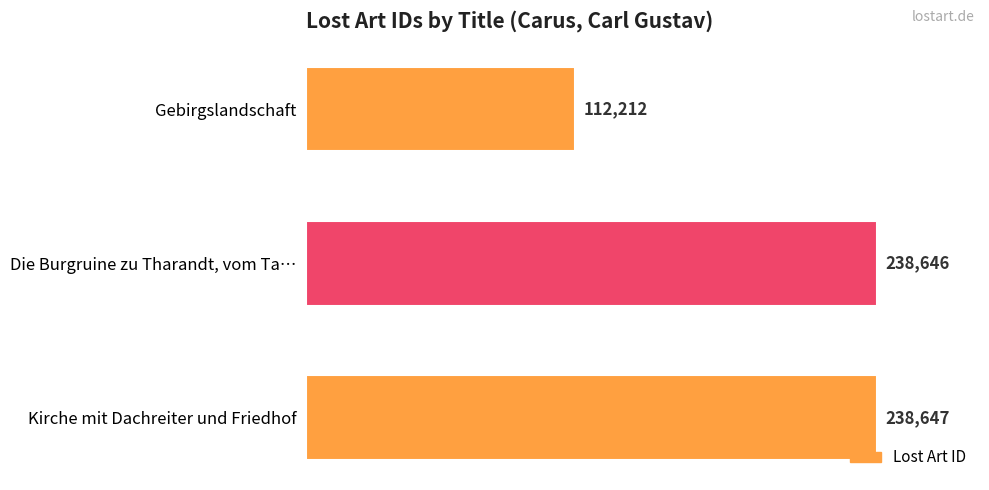

The value at Die Burgruine zu Tharandt, vom Ta… is 157155. True or false?

False